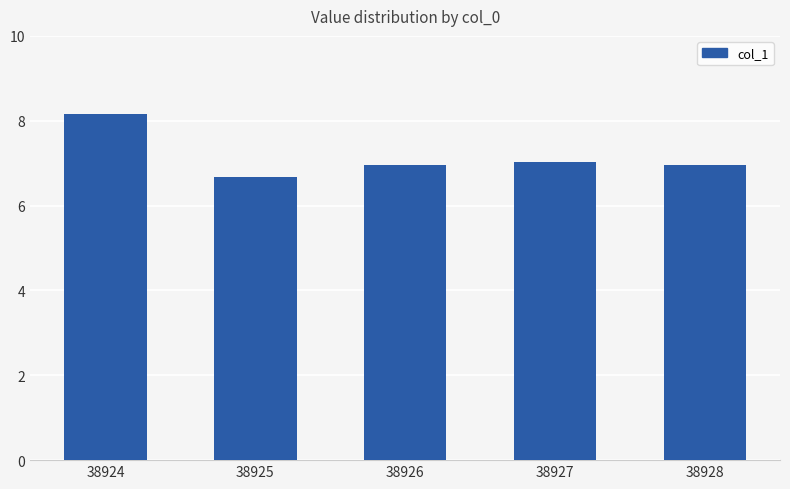

Approximately how many times larger is the value at 38928 compared to 38927?

1.0